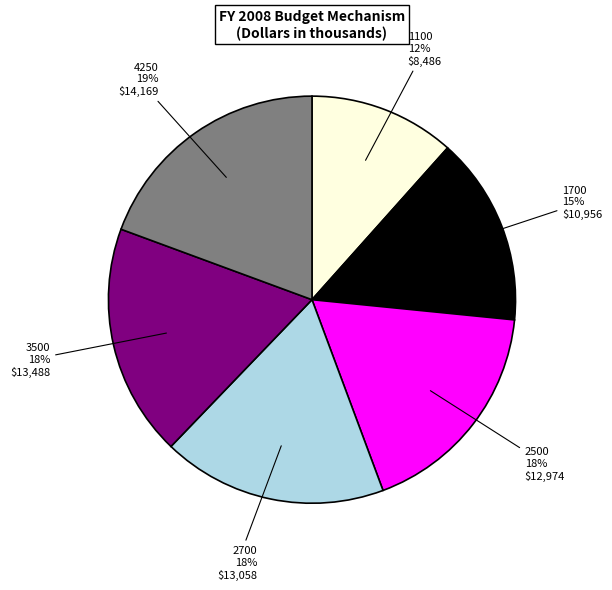

Is there a majority slice in this chart?

No